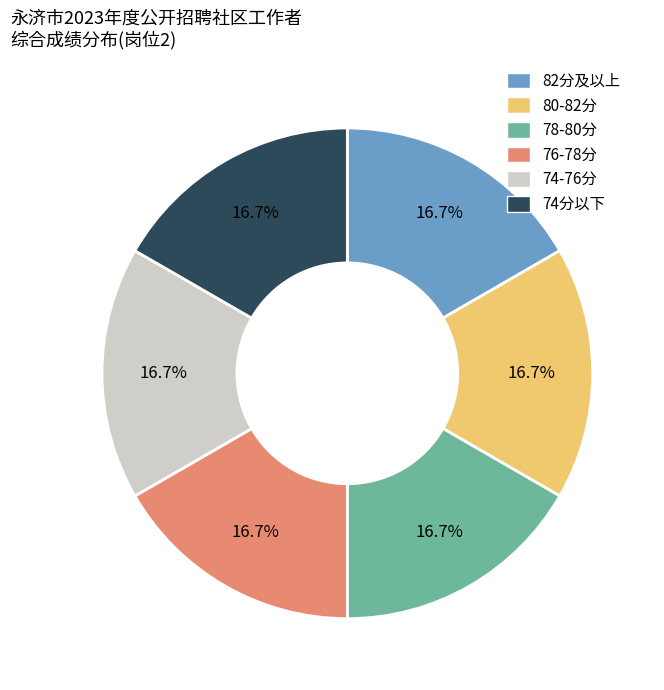

Does any single category account for the majority?

No